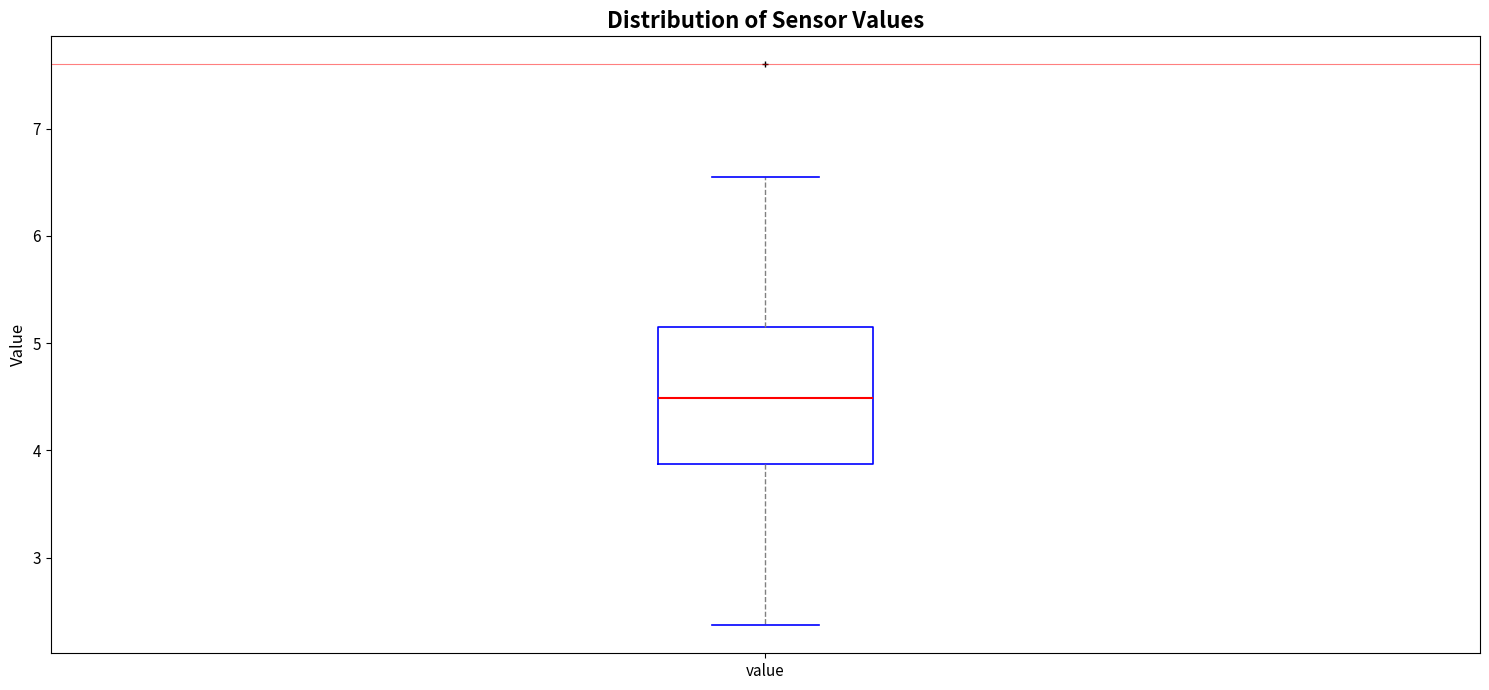

Where does the upper whisker of the box for value end on the y-axis? The values are not printed on the chart, so give them approximately, as read against the axis.

6.6